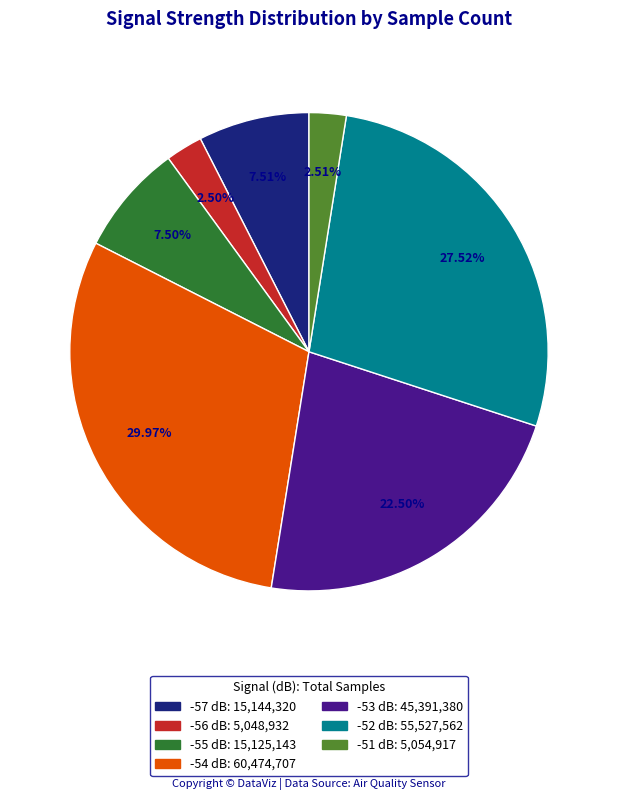

Is there any slice that represents more than half of the pie?

No